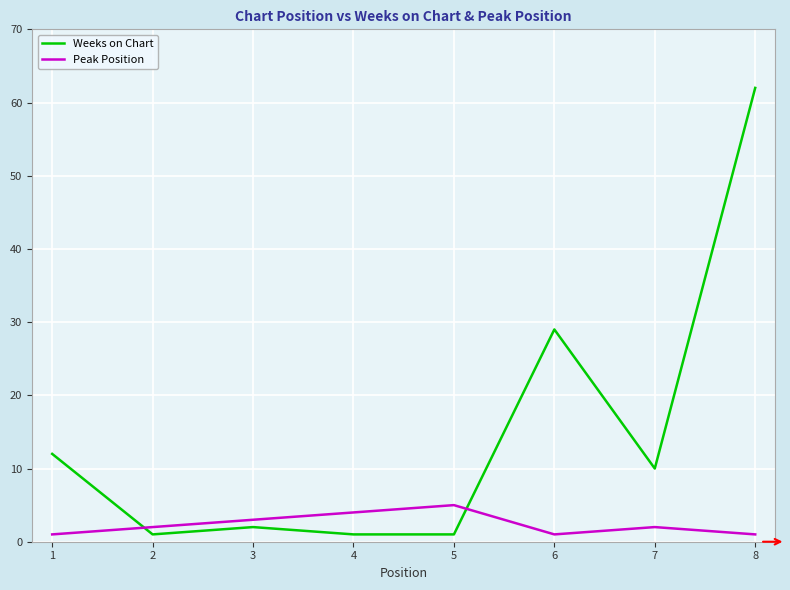

Which category has the highest value in the Weeks on Chart series?

8